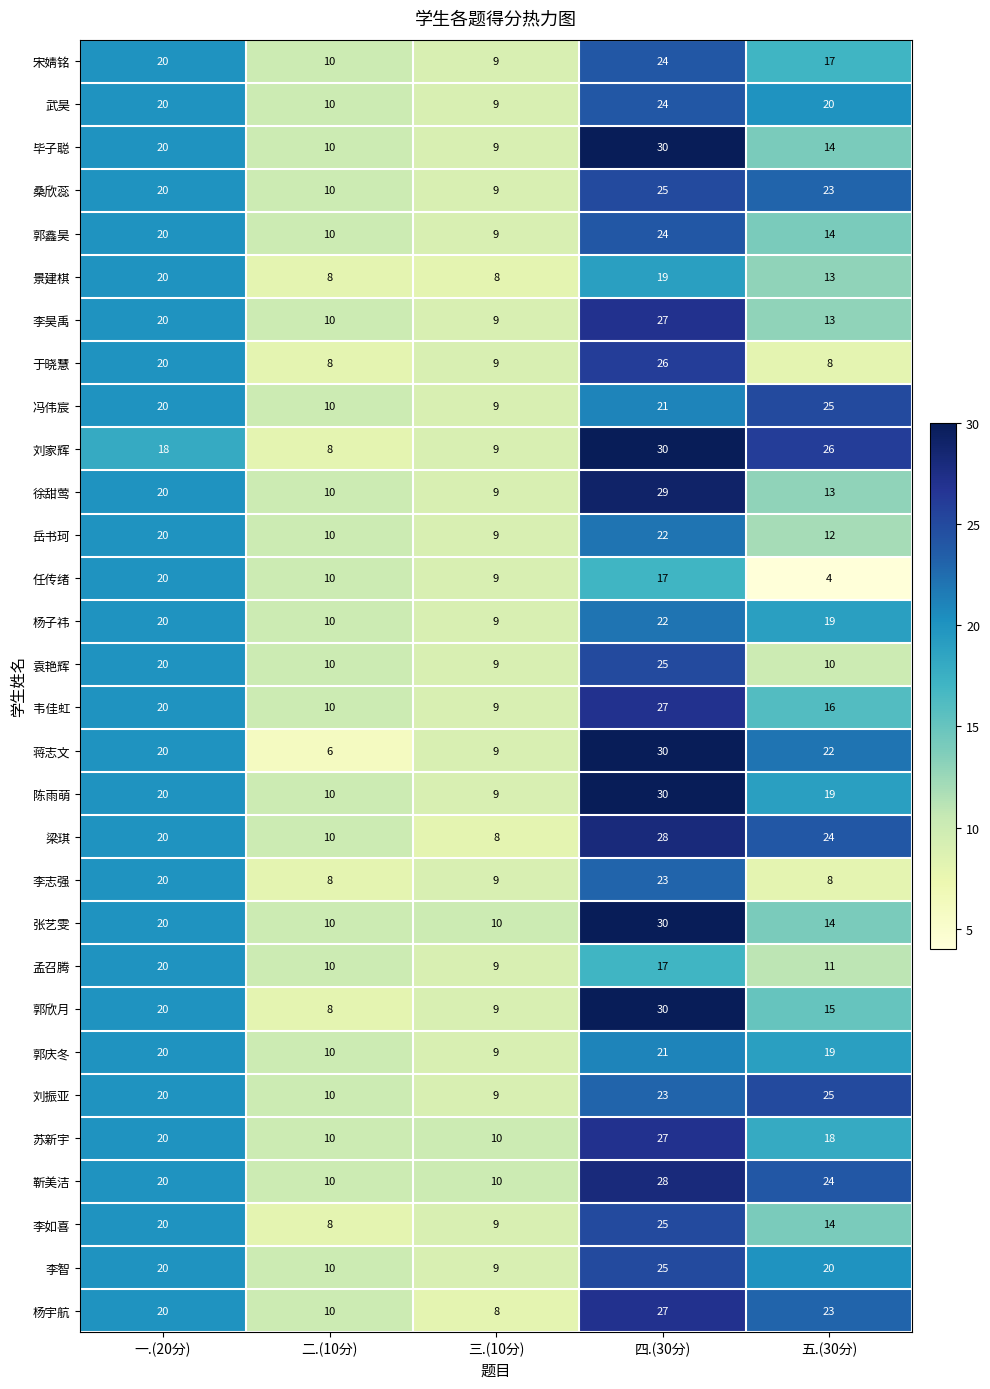

Is it true that 苏新宇 equals 10 at 二.(10分)?

True